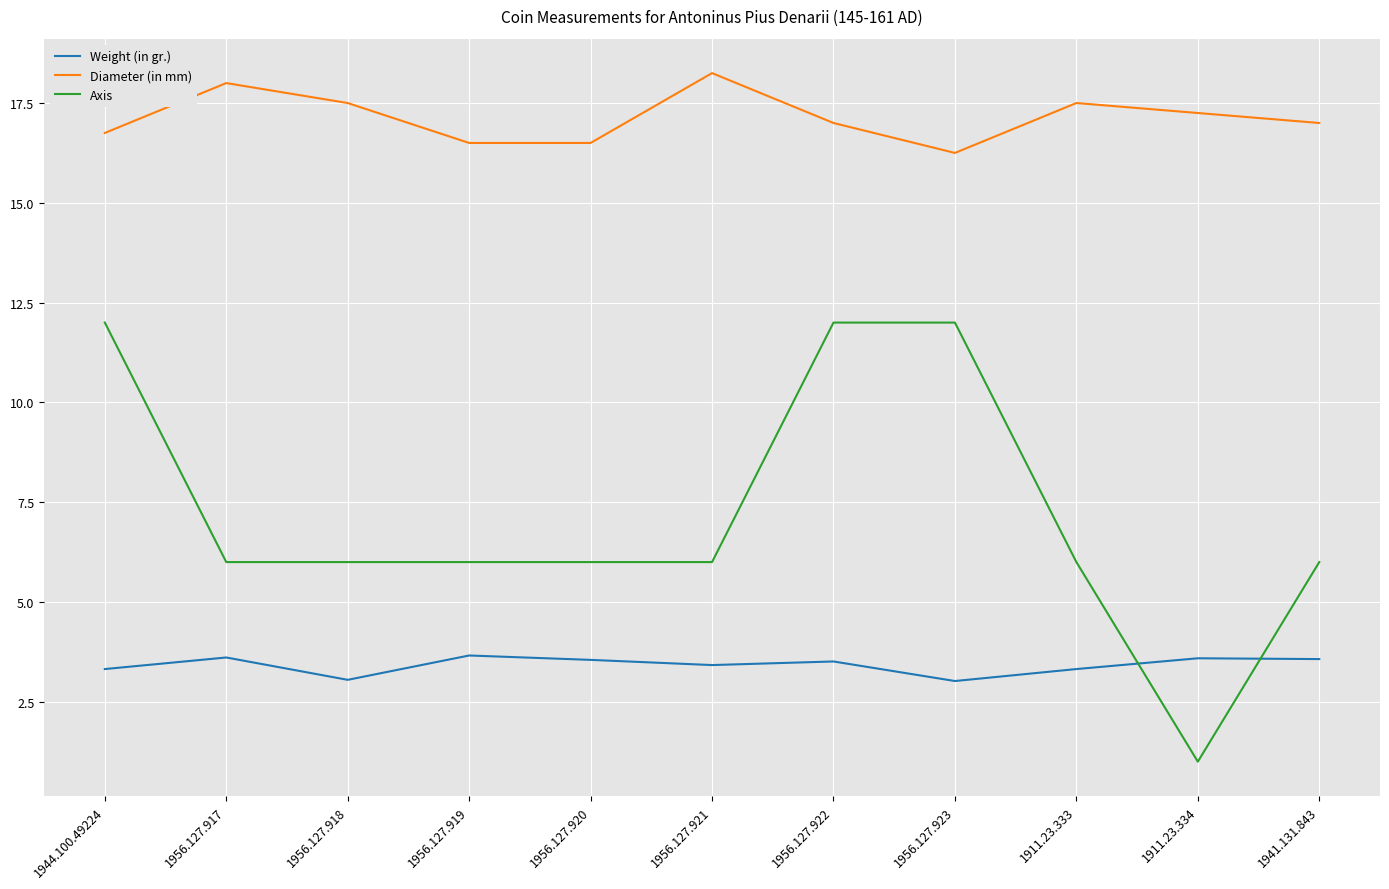

What is the sum of all Weight (in gr.) values?

37.6